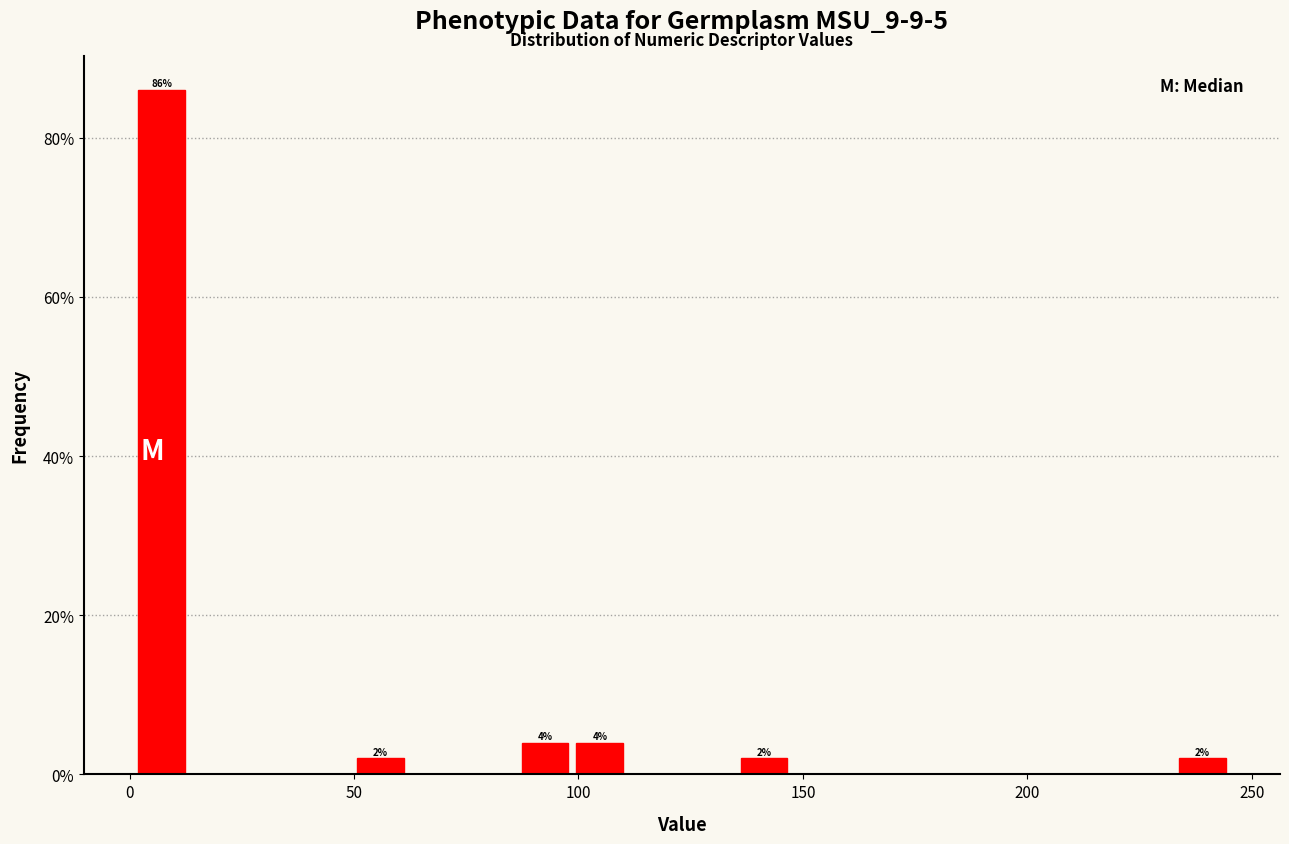

Read against the x-axis, roughly where is the centre of the tallest bar?

5